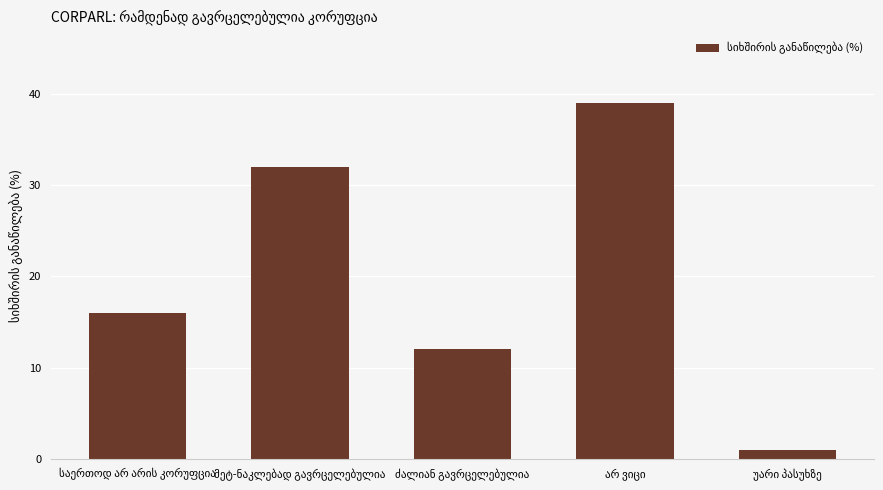

What is the difference between the maximum and second lowest values?

27